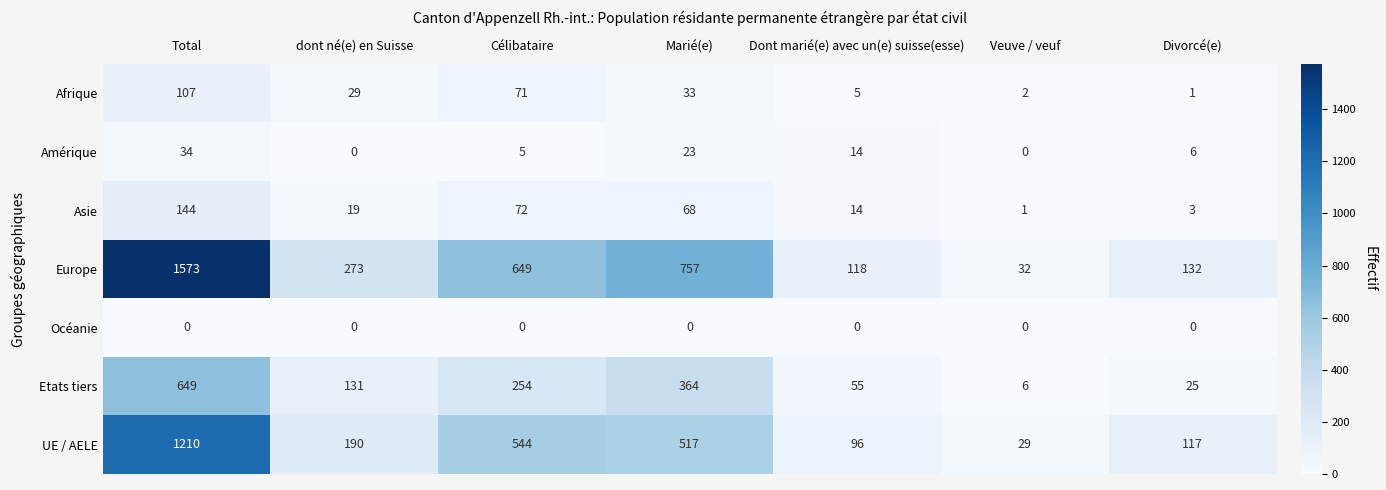

What is the difference between the maximum and second lowest values in the Europe series?

1455